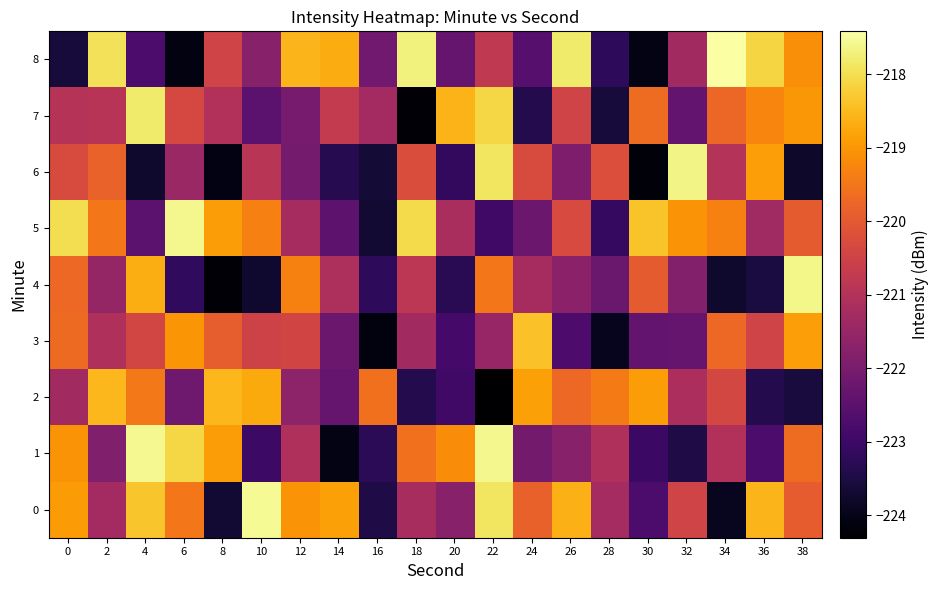

What is the maximum value shown in the chart?

-217.4